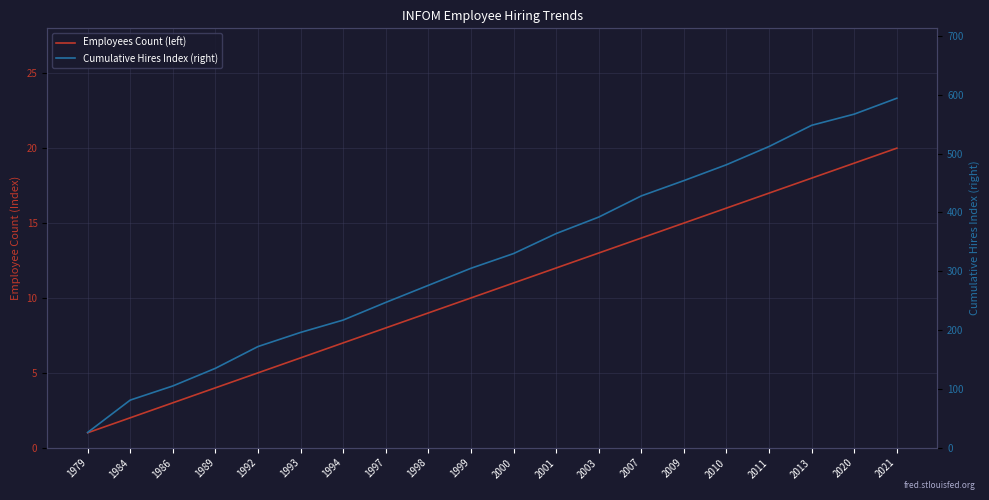

What is the spread (max minus min) of values at 2000?

319